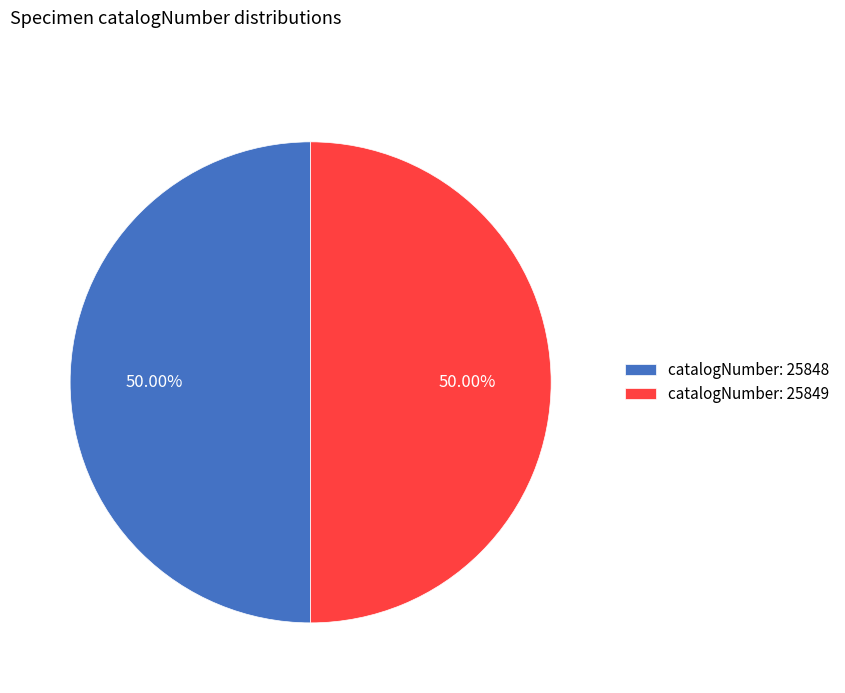

What is the ratio of the value at catalogNumber: 25848 to the value at catalogNumber: 25849?

1.0